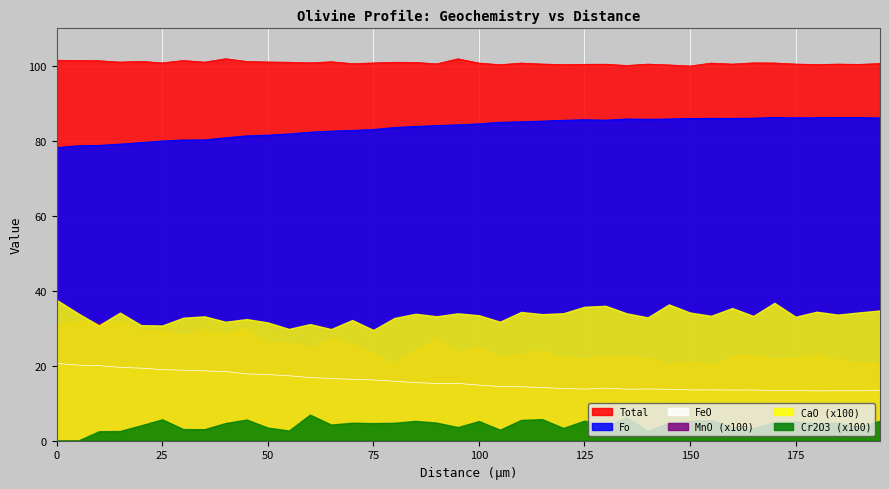

At which category does Total reach its first local valley?

15